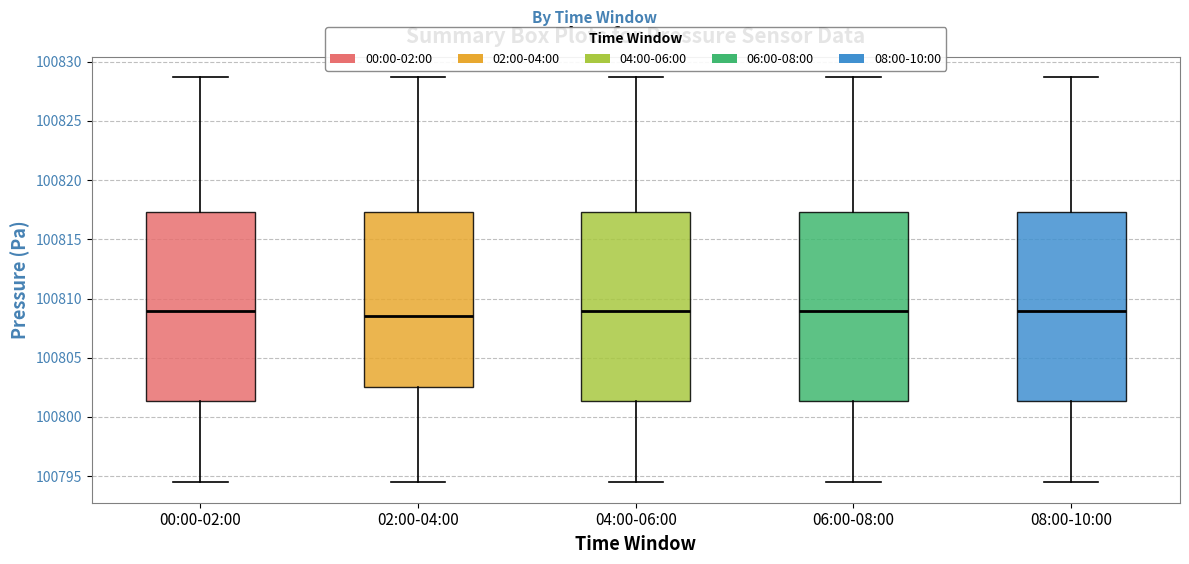

Reading left to right, read every box against the y-axis: the position of its median line, the range the box covers, and the ends of its whiskers. The values are not printed on the chart, so give them approximately, as read against the axis.

00:00-02:00: median 100809.0, box 100801.5 to 100817.5, whiskers 100794.5 to 100828.5
02:00-04:00: median 100808.5, box 100802.5 to 100817.5, whiskers 100794.5 to 100828.5
04:00-06:00: median 100809.0, box 100801.5 to 100817.5, whiskers 100794.5 to 100828.5
06:00-08:00: median 100809.0, box 100801.5 to 100817.5, whiskers 100794.5 to 100828.5
08:00-10:00: median 100809.0, box 100801.5 to 100817.5, whiskers 100794.5 to 100828.5